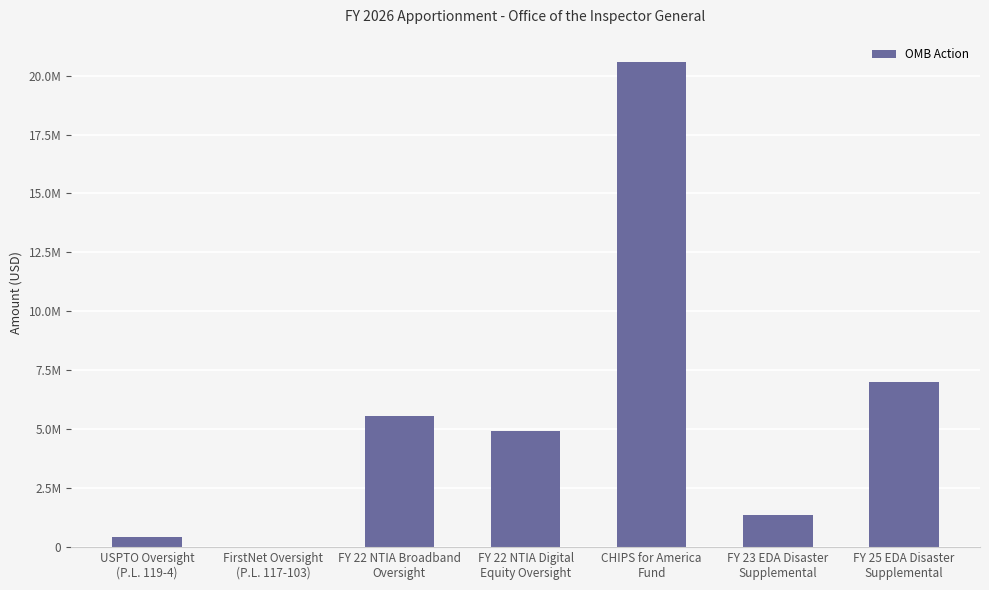

Reading left to right, what are all the values shown in this chart?

438915	1958	5551530	4945047	20578382	1362405	7000000